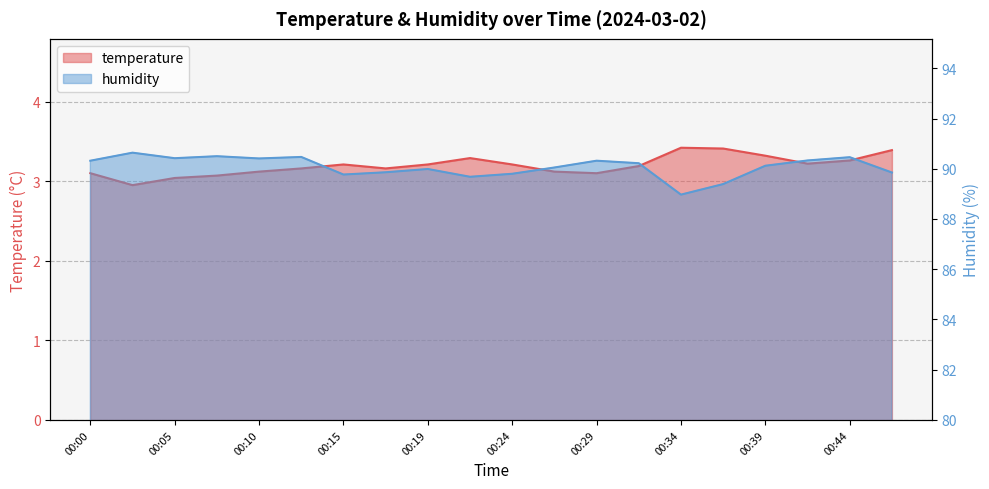

In temperature, how many points are higher than both neighbors (excluding endpoints)?

3